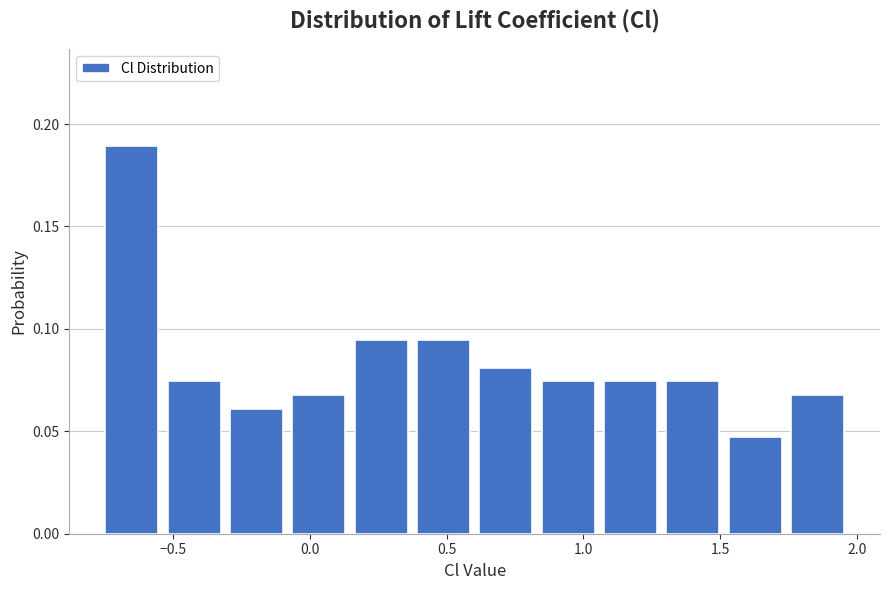

Reading left to right, list every bar in this chart as the range it spans on the x-axis followed by its height. Neither the bar edges nor the heights are printed on the chart, so give them approximately, as read against the axes.

-0.75 to -0.55: 0.190
-0.55 to -0.30: 0.075
-0.30 to -0.10: 0.060
-0.10 to 0.15: 0.070
0.15 to 0.35: 0.095
0.35 to 0.60: 0.095
0.60 to 0.85: 0.080
0.85 to 1.05: 0.075
1.05 to 1.30: 0.075
1.30 to 1.50: 0.075
1.50 to 1.75: 0.045
1.75 to 1.95: 0.070